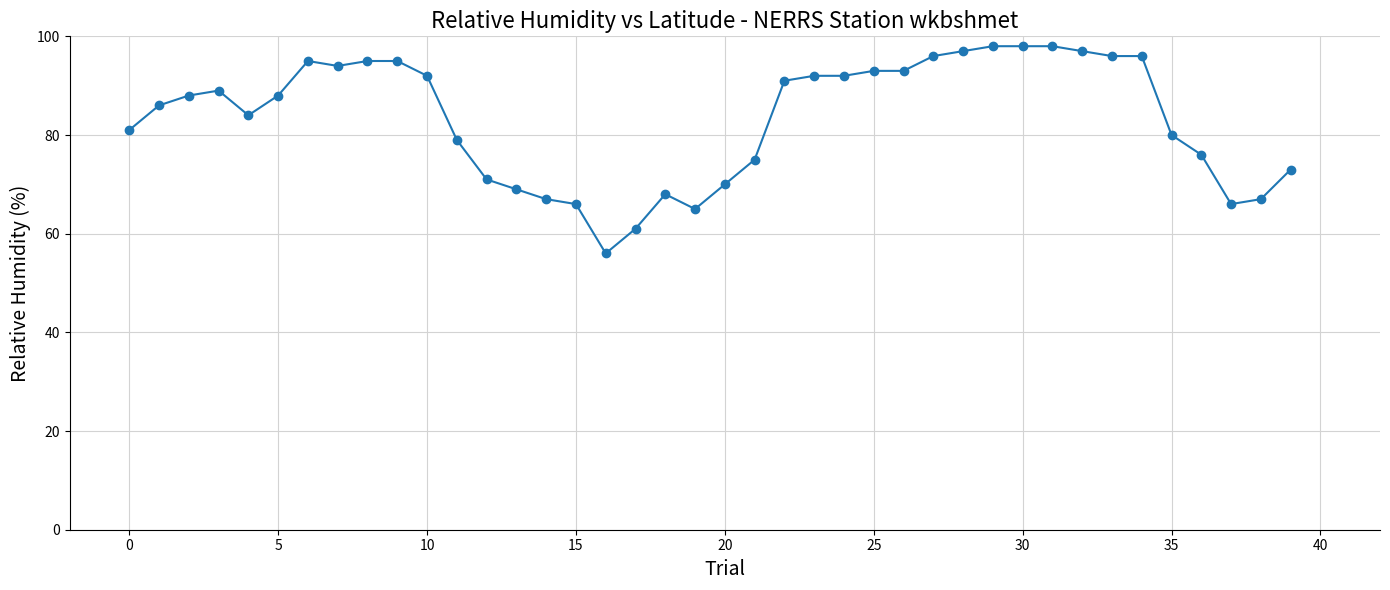

What is the maximum value shown in the chart?

98